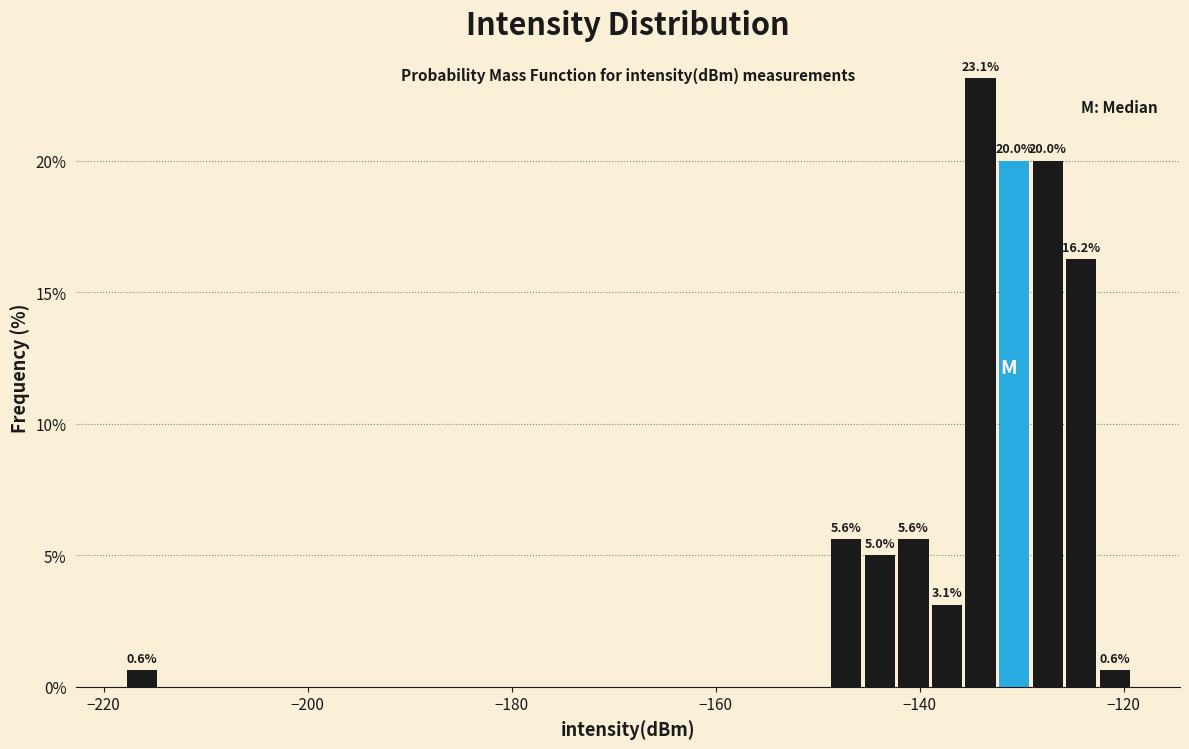

Around what value on the x-axis is the tallest bar? Give the approximate position of its centre, as read against the axis.

-134